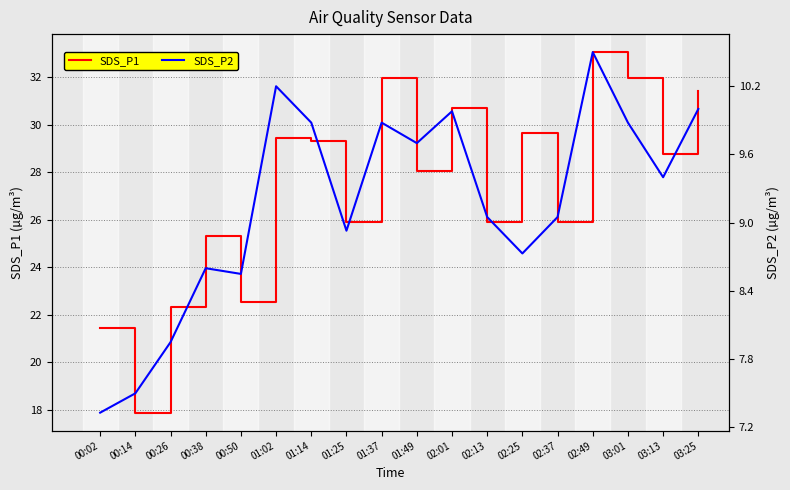

What is the spread (max minus min) of values at 00:38?

16.7